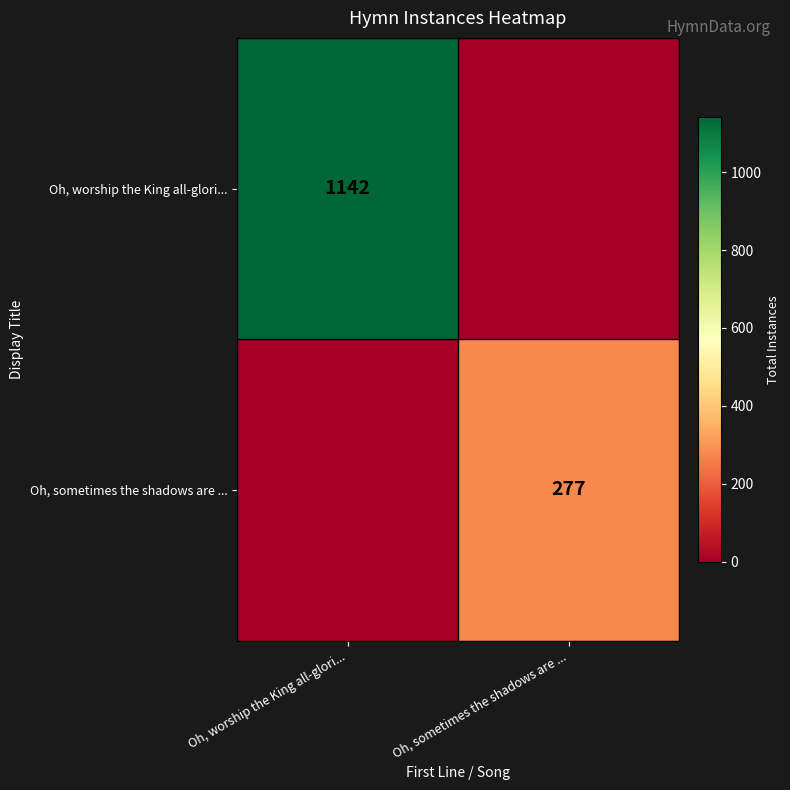

True or false: Oh, sometimes the shadows are ... has a value of 144 at Oh, sometimes the shadows are ....

False